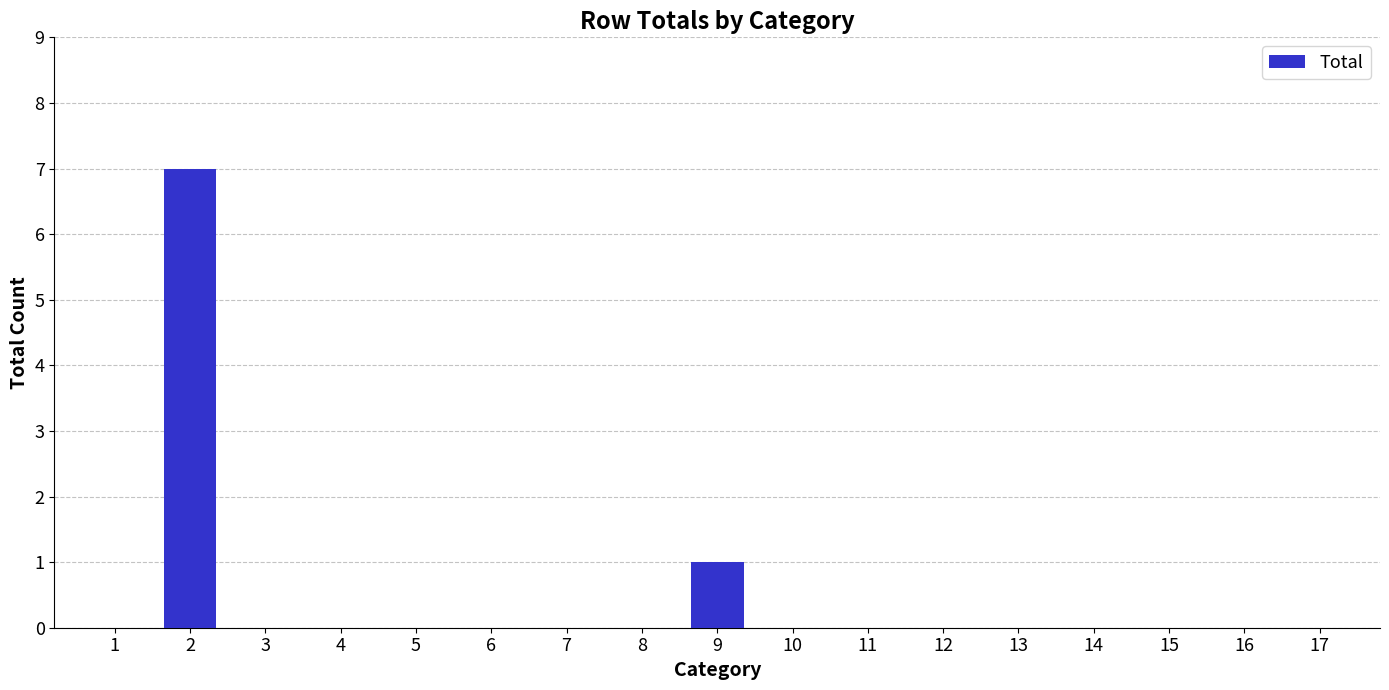

Is it true that the value at 12 is 0?

True